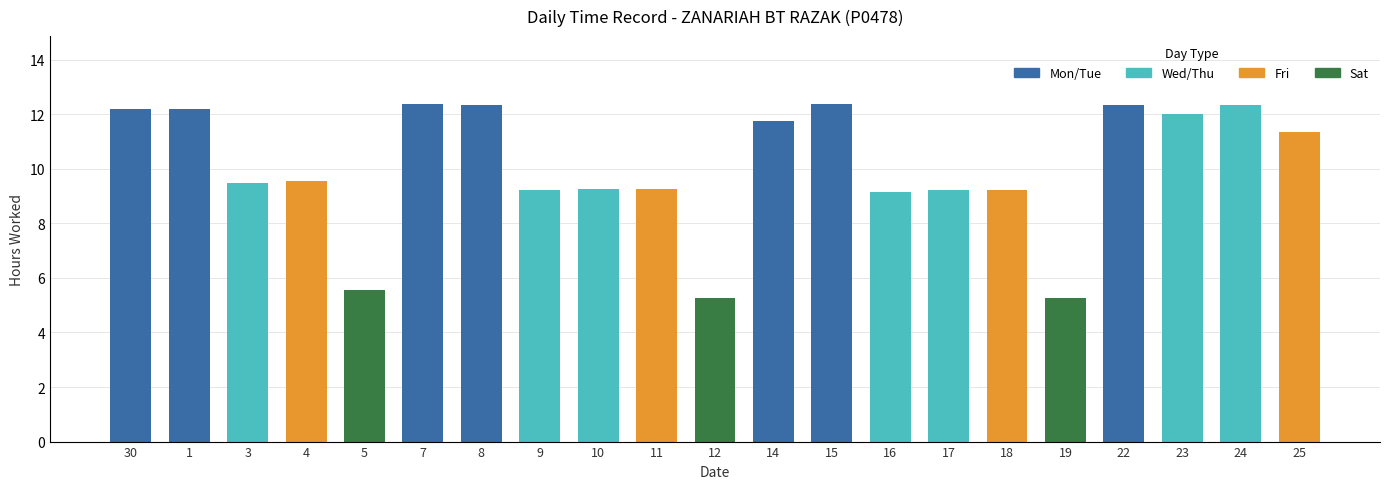

Approximately how many times larger is the value at 9 compared to 18?

1.0